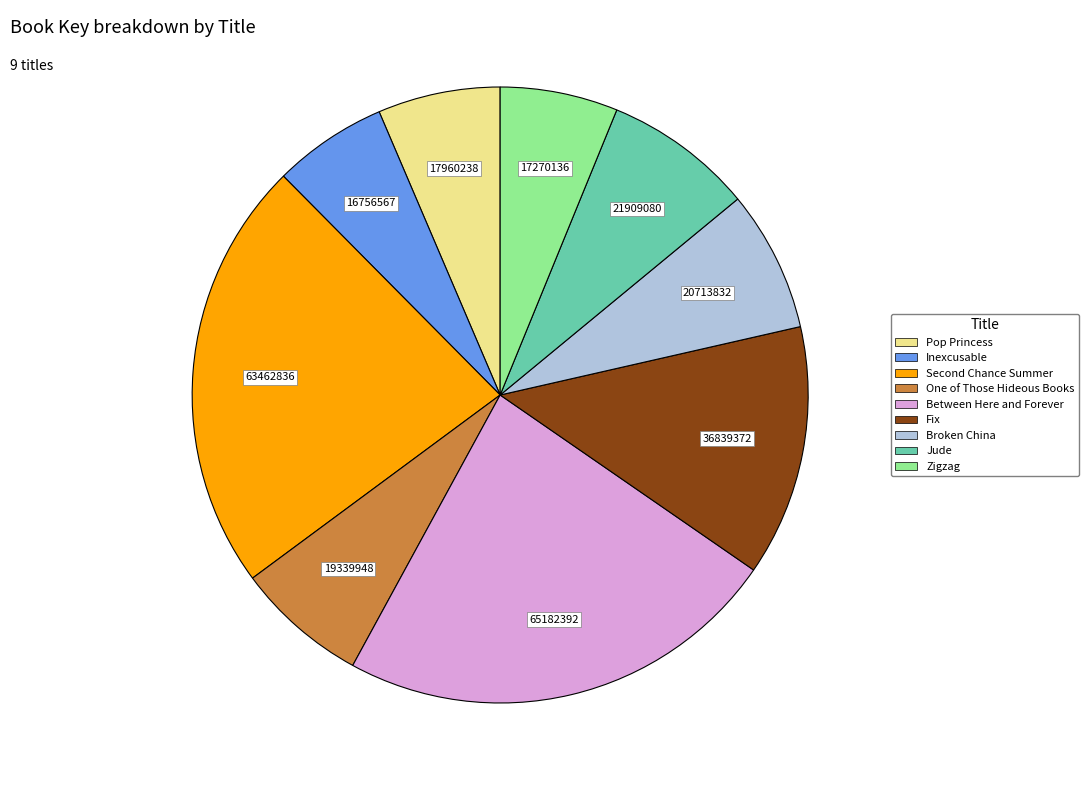

Is the sum of One of Those Hideous Books and Between Here and Forever greater than half?

No